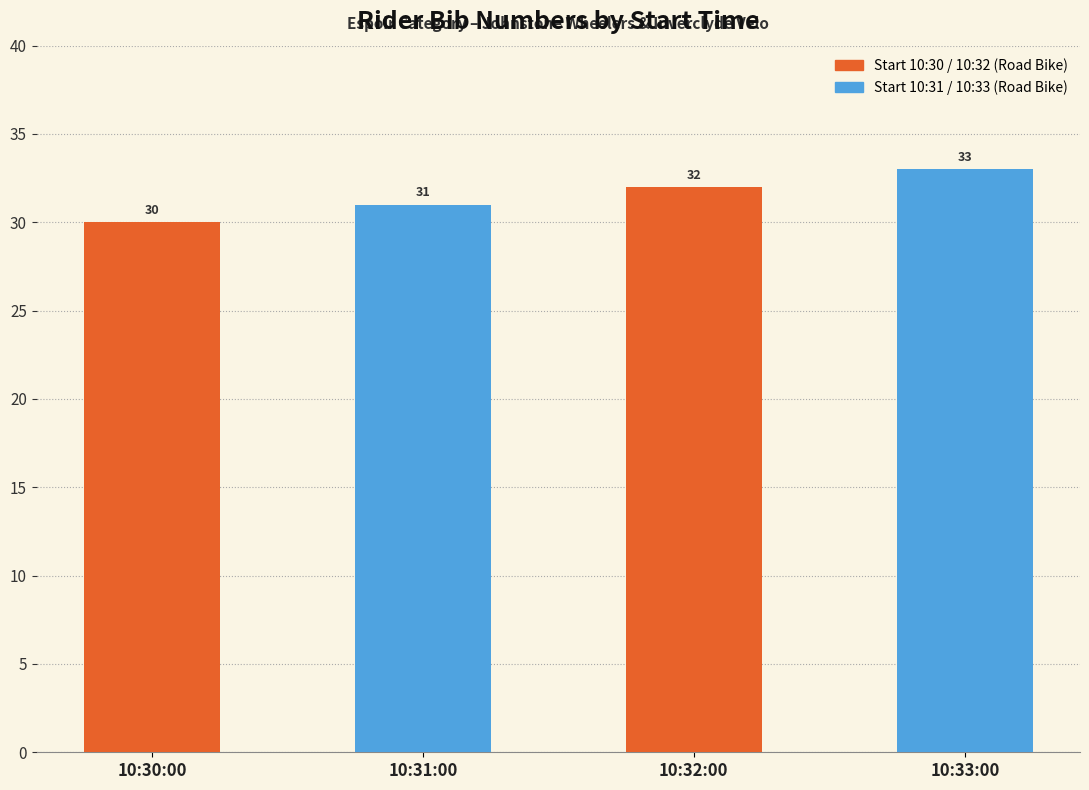

Which label corresponds to the smallest value in the chart?

10:30:00